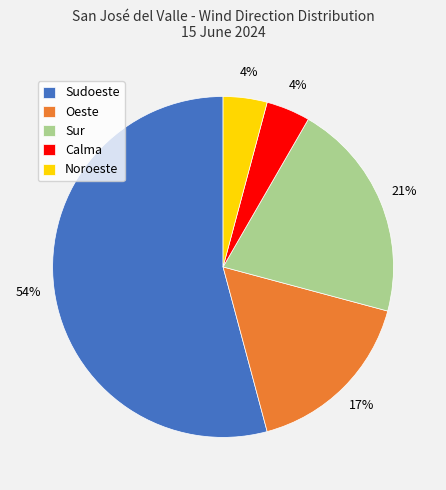

Is there a majority slice in this chart?

Yes